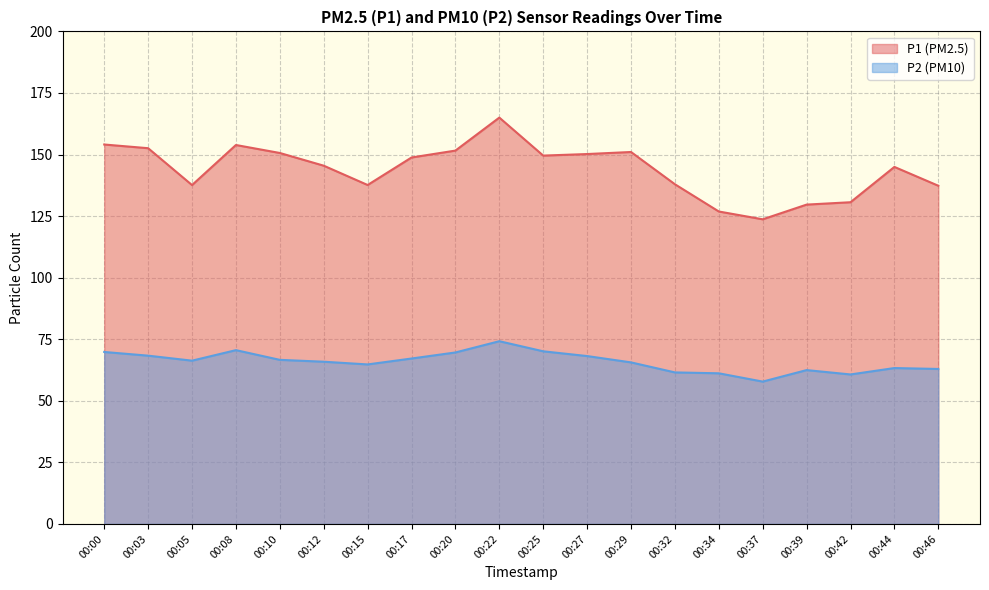

In P2, how many points are higher than both neighbors (excluding endpoints)?

4